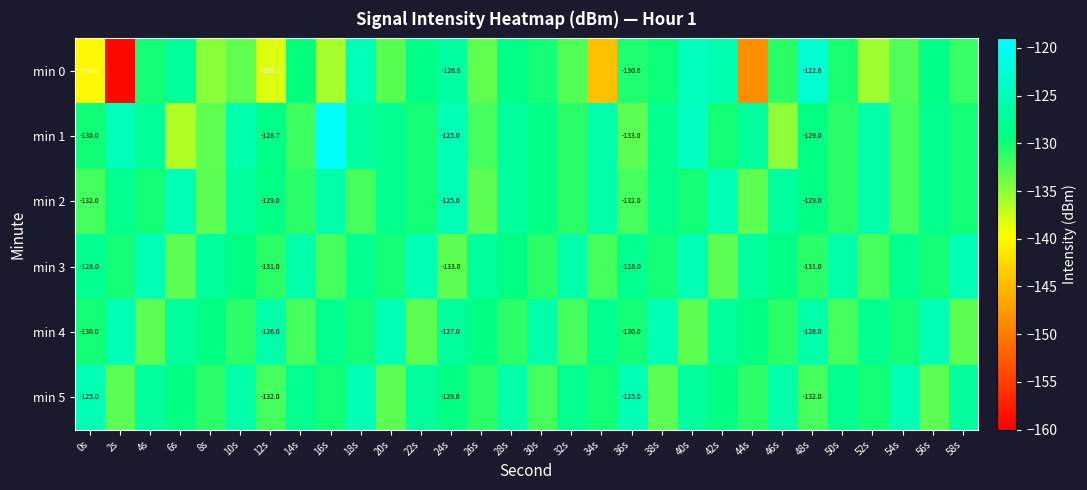

At which category is the sum across all series the highest?

40s